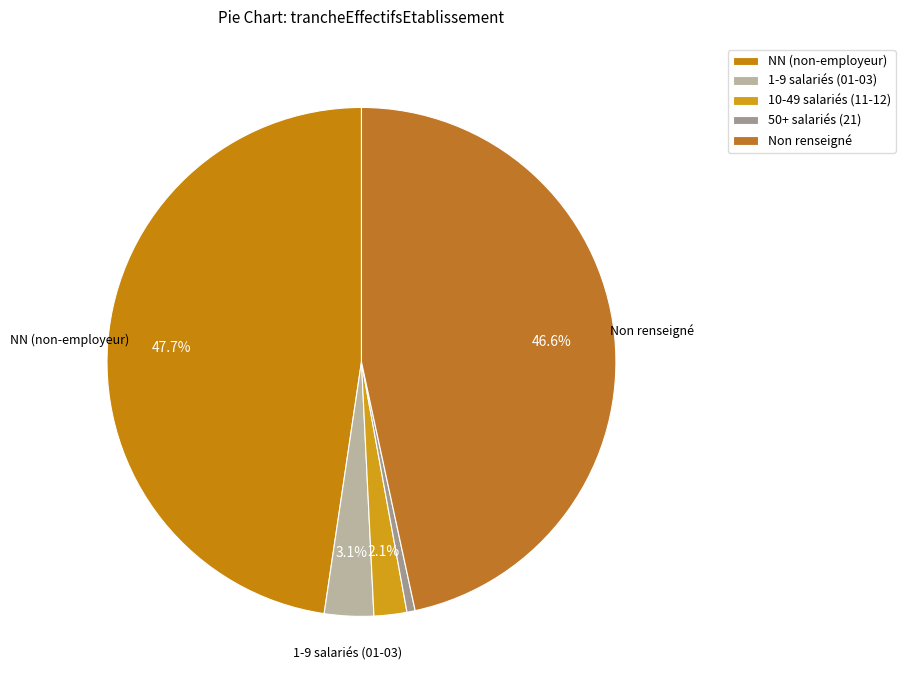

What is the smallest slice in the pie chart?

50+ salariés (21)